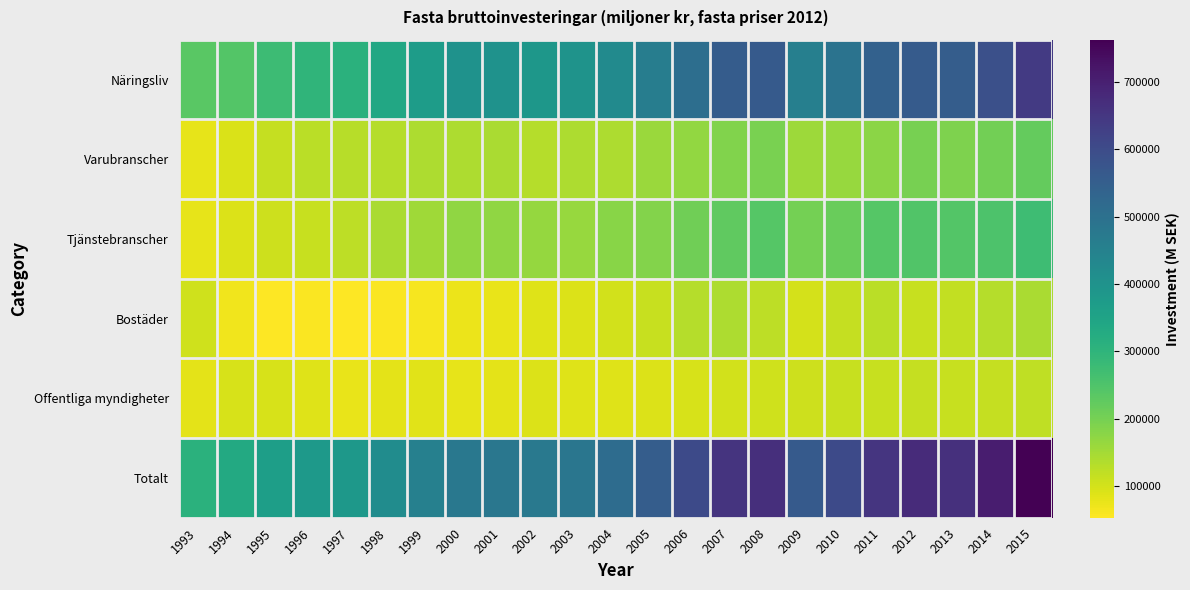

What is the minimum value shown in the chart?

52703.1